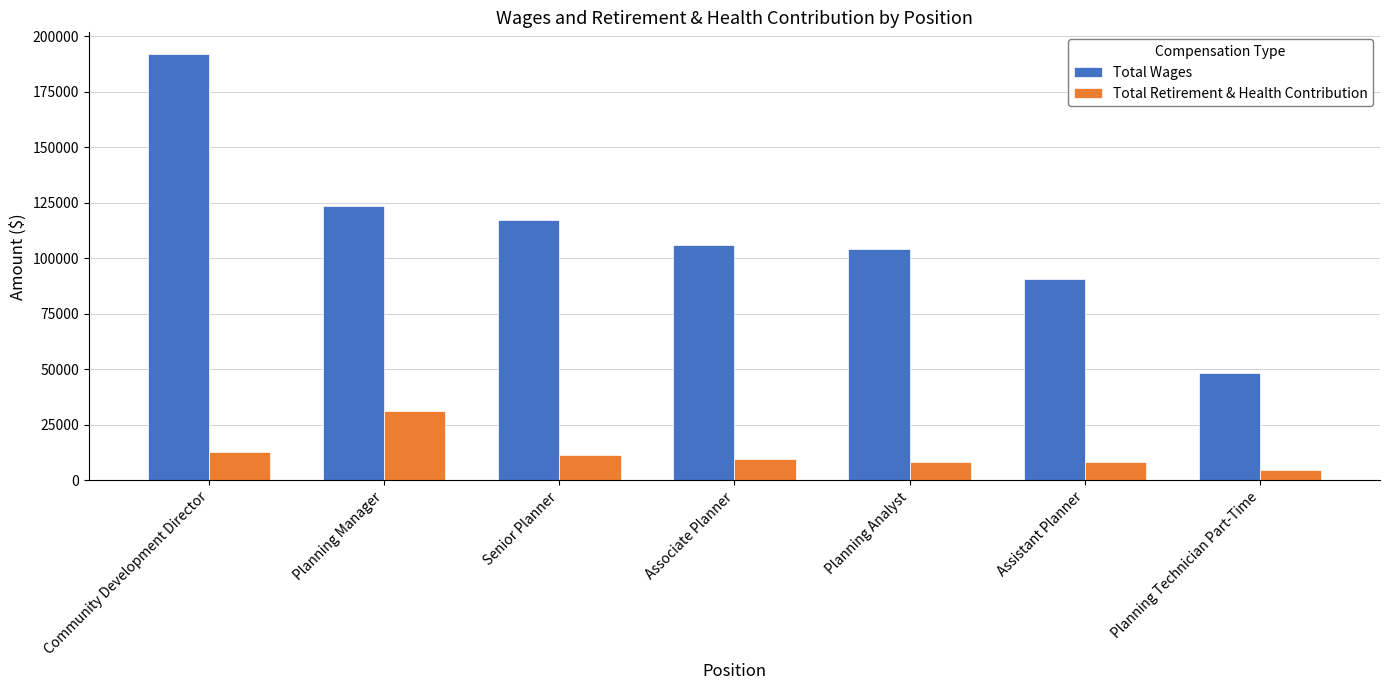

Between Community Development Director and Planning Manager, which series saw the biggest shift?

Total Wages